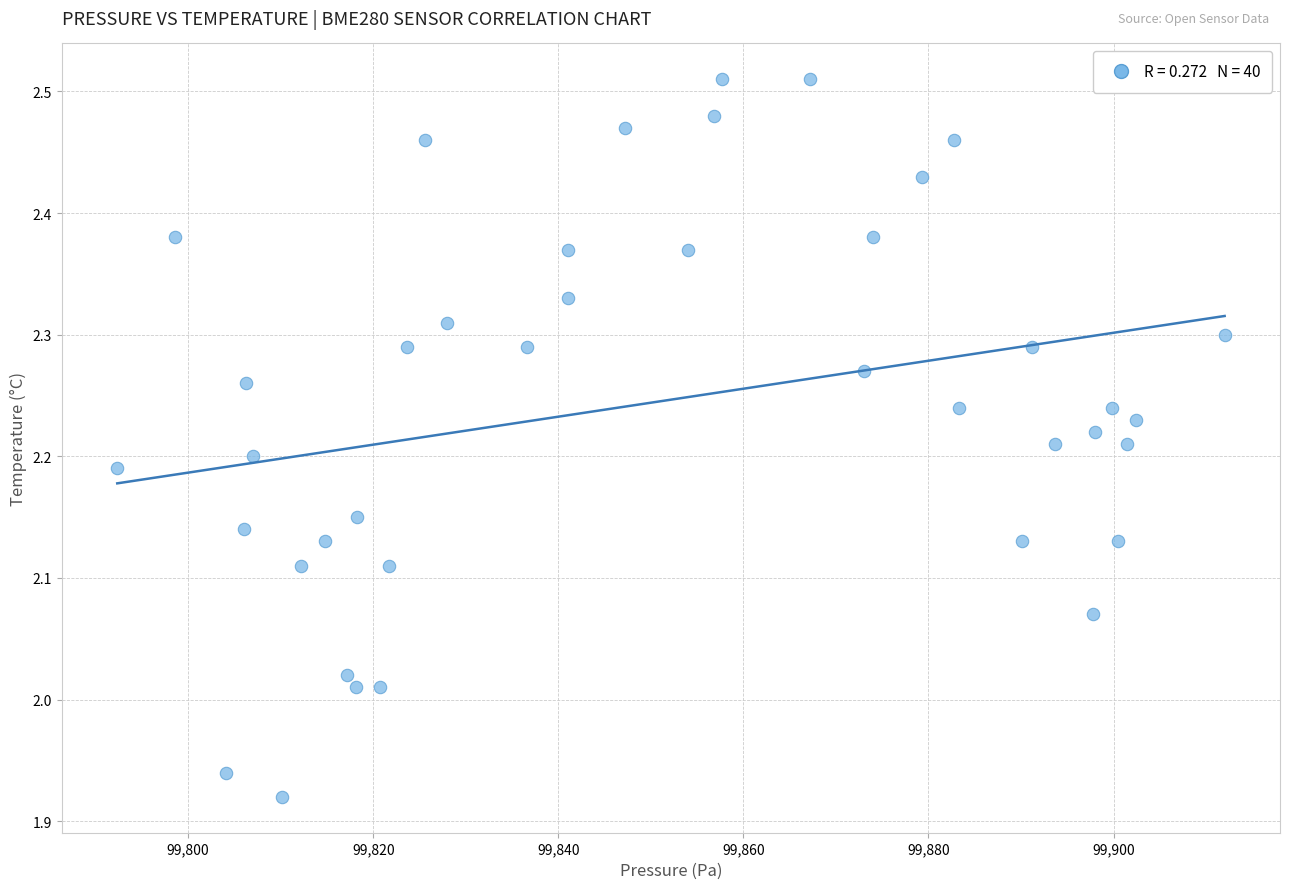

What is the range of Y values (max minus min)?

0.6